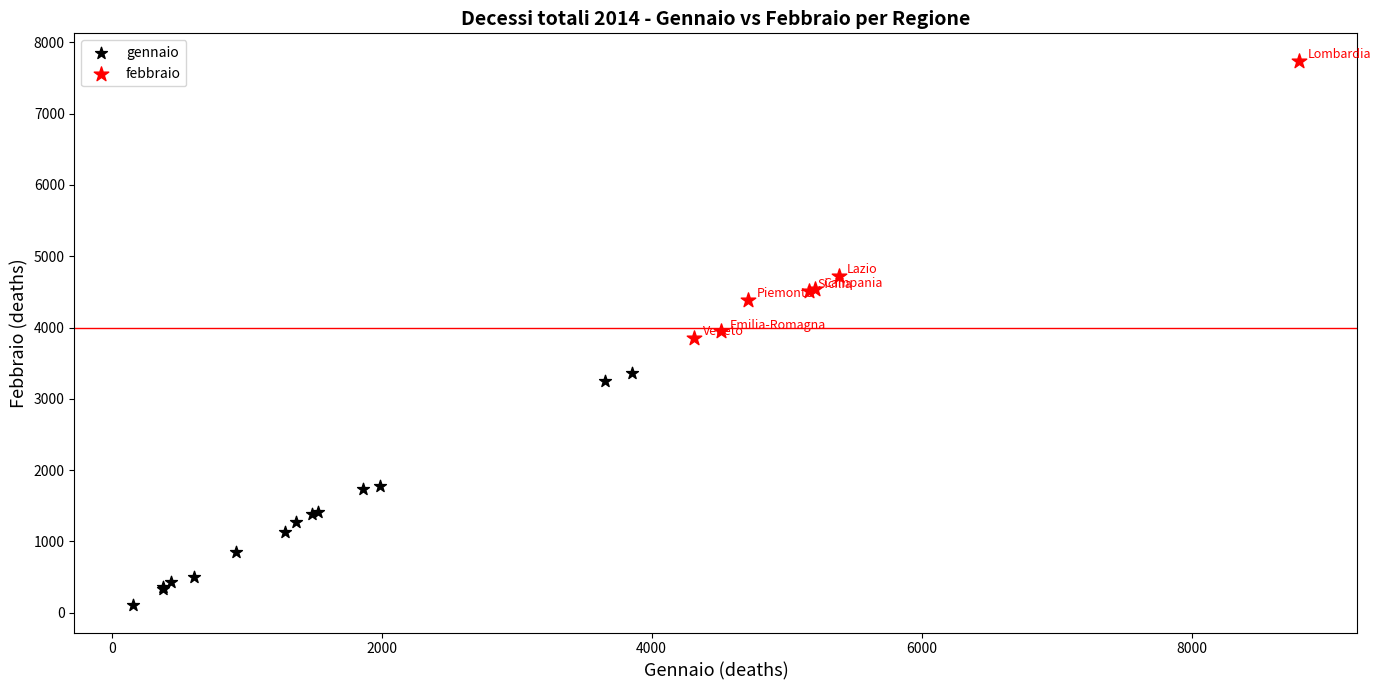

Which series has the largest Y range (max minus min)?

febbraio